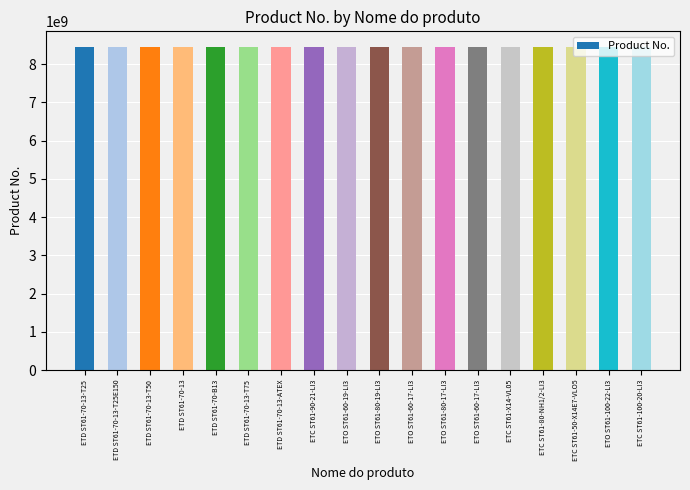

List the labels in order of value, smallest first.

ETD ST61-70-13-T25, ETD ST61-70-13-T25E150, ETD ST61-70-13-T50, ETD ST61-70-13, ETD ST61-70-B13, ETD ST61-70-13-T75, ETD ST61-70-13-ATEX, ETC ST61-90-21-LI3, ETO ST61-60-19-LI3, ETO ST61-80-19-LI3, ETO ST61-60-17-LI3, ETO ST61-80-17-LI3, ETO ST61-60-17-LI3, ETC ST61-X14-VL05, ETC ST61-80-NH1/2-LI3, ETC ST61-50-X14E7-VLO5, ETO ST61-100-22-LI3, ETC ST61-100-20-LI3